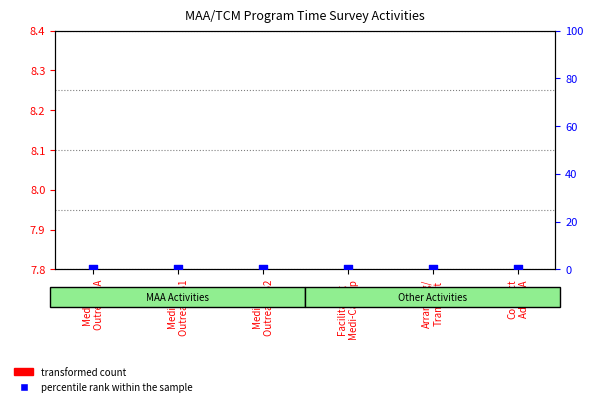

Which series has the largest Y range (max minus min)?

transformed count